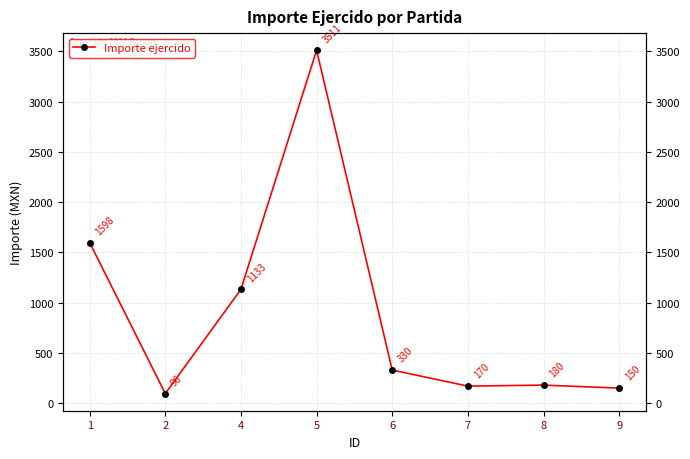

Is this an area chart (filled region under the line)?

No